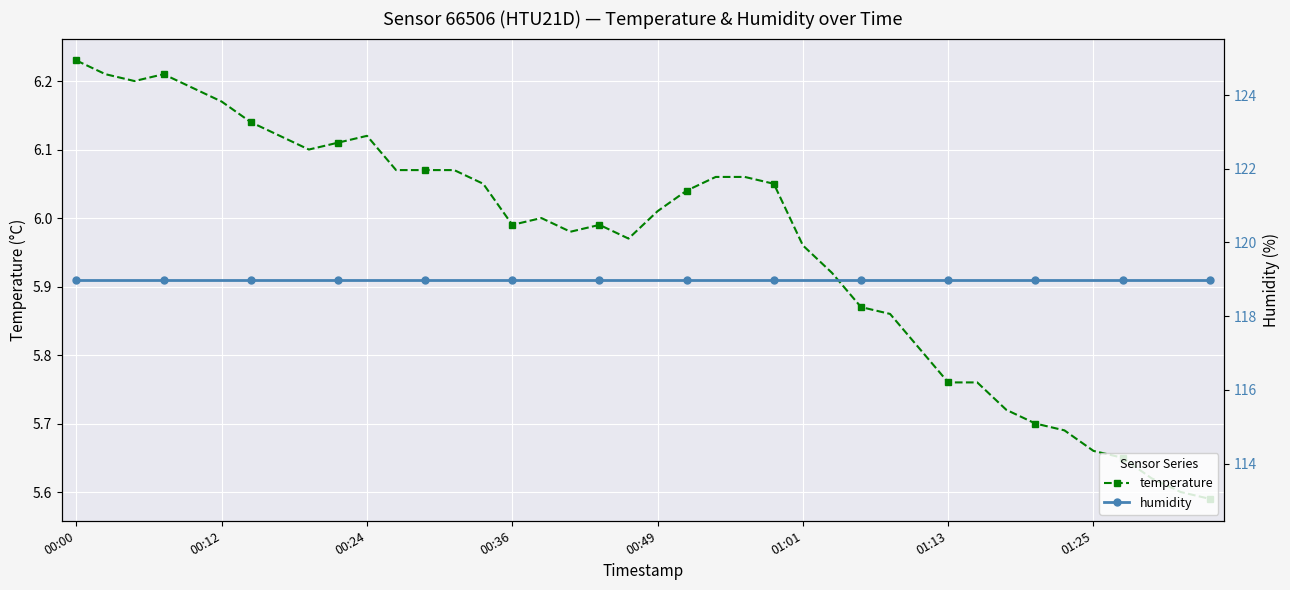

Which series has the largest total across all categories?

humidity